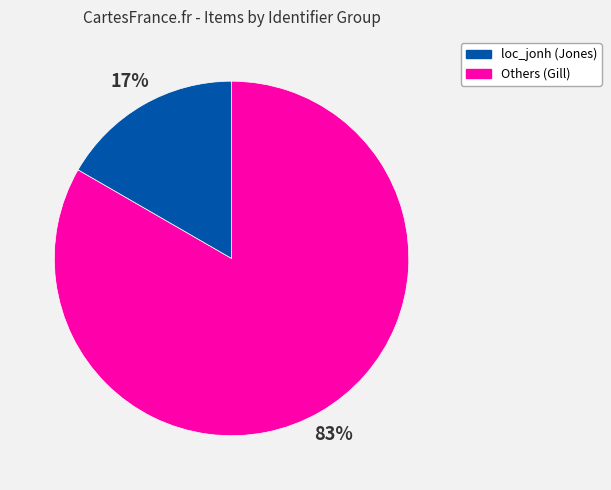

Which category has the biggest portion of the pie?

loc_jonh (Jones)